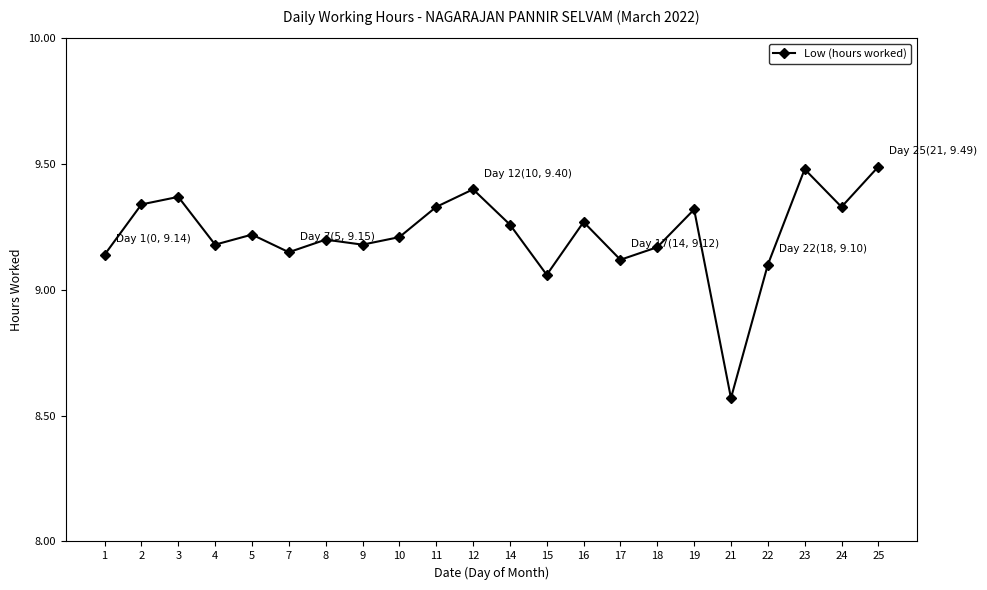

Which has a higher value, 4 or 5?

5